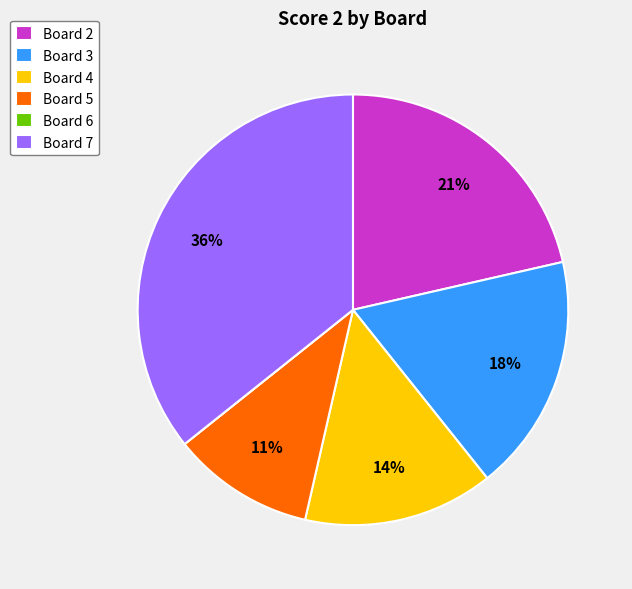

Is the sum of Board 2 and Board 4 greater than half?

No